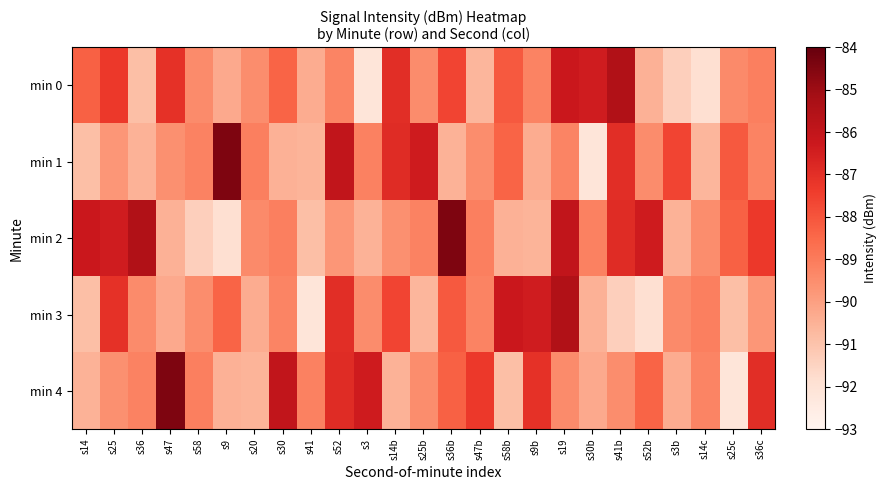

Between s58b and s20, which is larger?

s58b